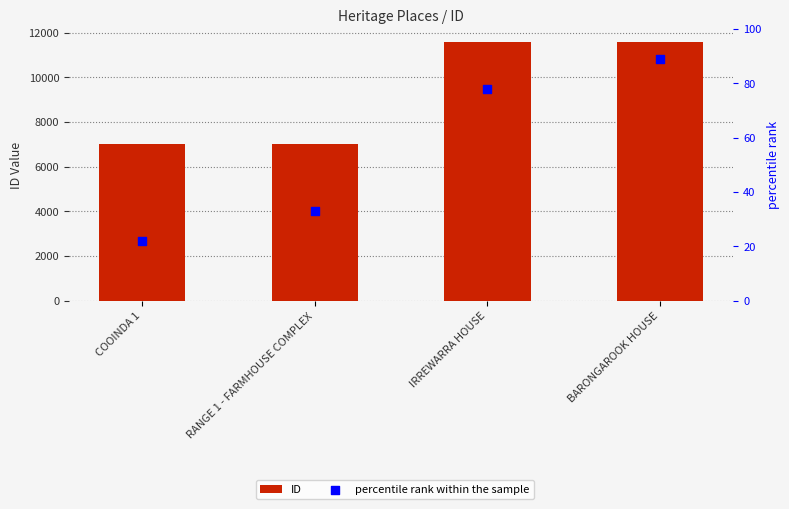

Which series reaches the minimum Y coordinate?

percentile rank within the sample